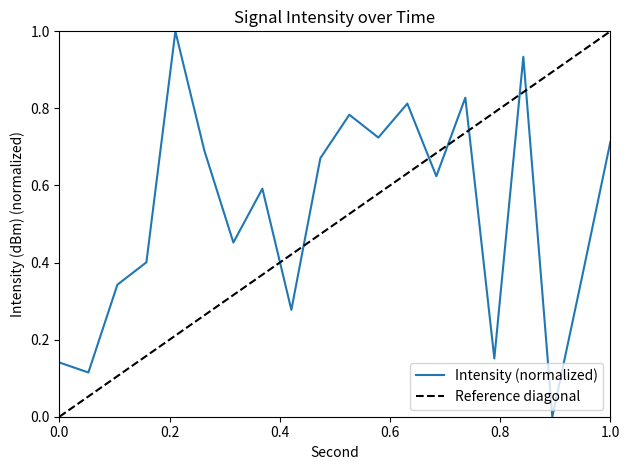

How many points are higher than both their immediate neighbors (excluding endpoints)?

6